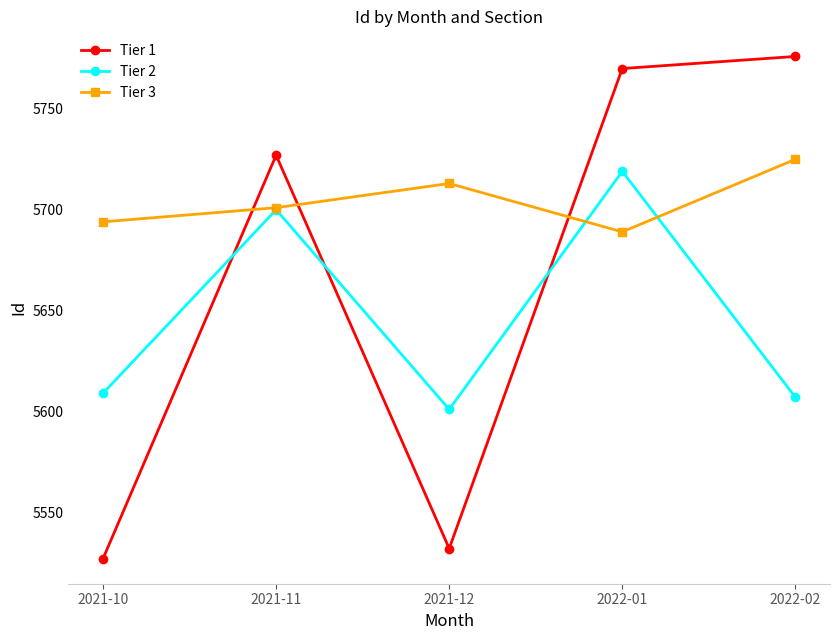

Which series has the largest range (max minus min)?

Tier 1